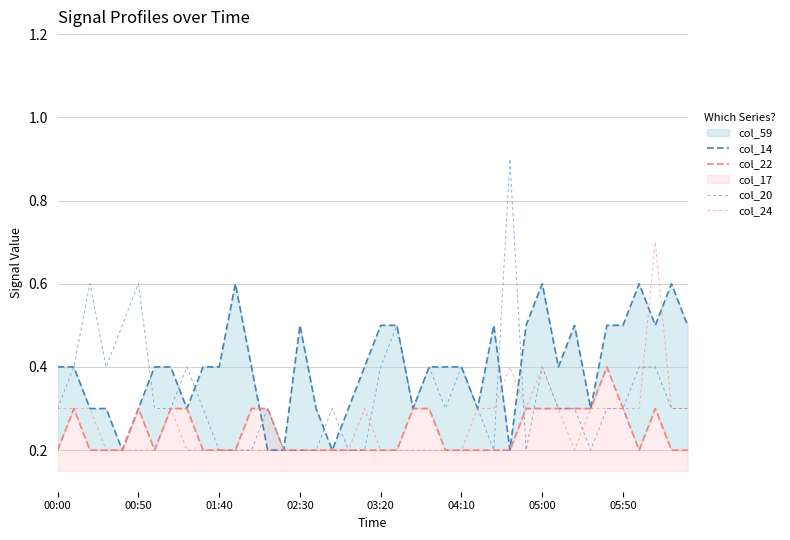

How many data points does each series have?

40